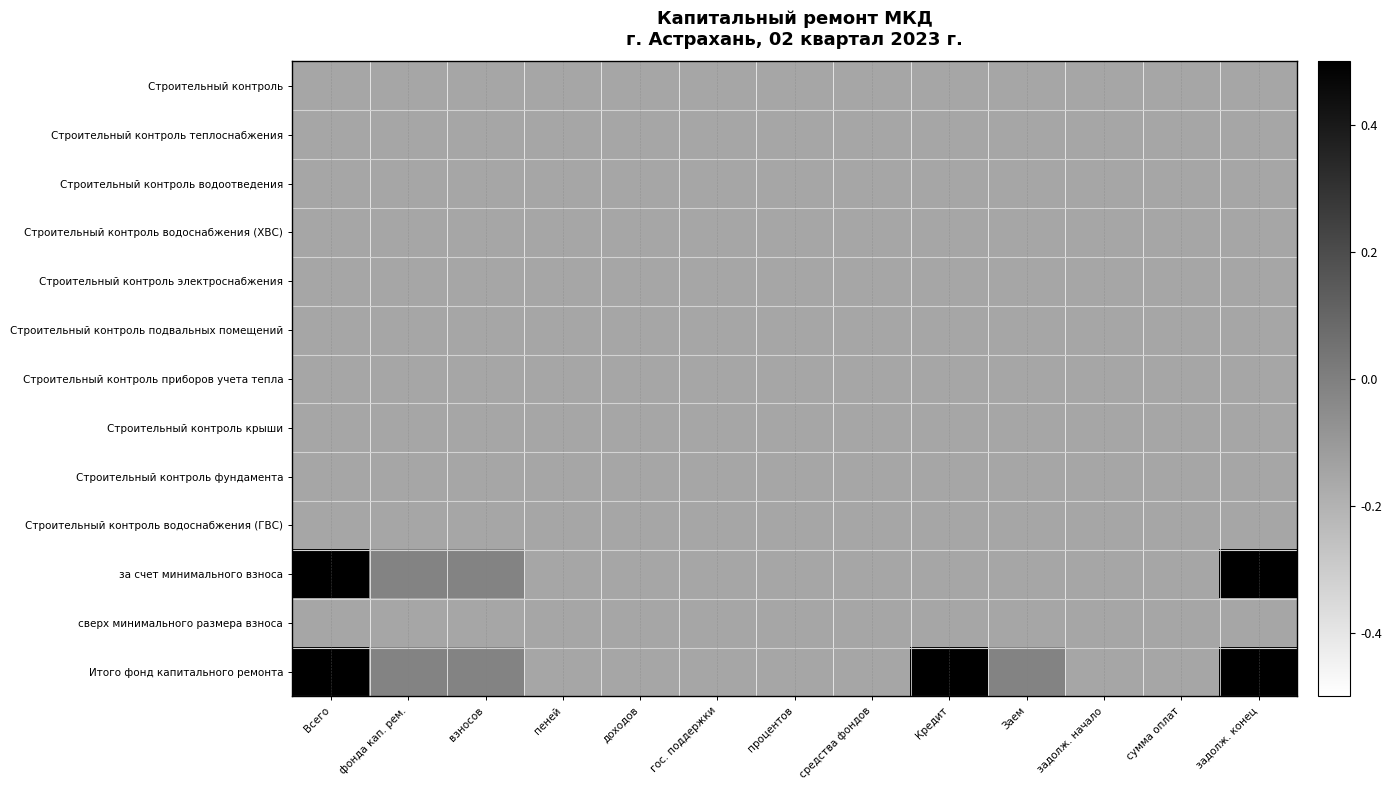

Reading left to right, extract all data points from this chart.

Строительный контроль: Всего=-0.1	фонда кап. рем.=-0.1	взносов=-0.1	пеней=-0.1	доходов=-0.1	гос. поддержки=-0.1	процентов=-0.1	средства фондов=-0.1	Кредит=-0.1	Заем=-0.1	задолж. начало=-0.1	сумма оплат=-0.1	задолж. конец=-0.1
Строительный контроль теплоснабжения: Всего=-0.1	фонда кап. рем.=-0.1	взносов=-0.1	пеней=-0.1	доходов=-0.1	гос. поддержки=-0.1	процентов=-0.1	средства фондов=-0.1	Кредит=-0.1	Заем=-0.1	задолж. начало=-0.1	сумма оплат=-0.1	задолж. конец=-0.1
Строительный контроль водоотведения: Всего=-0.1	фонда кап. рем.=-0.1	взносов=-0.1	пеней=-0.1	доходов=-0.1	гос. поддержки=-0.1	процентов=-0.1	средства фондов=-0.1	Кредит=-0.1	Заем=-0.1	задолж. начало=-0.1	сумма оплат=-0.1	задолж. конец=-0.1
Строительный контроль водоснабжения (ХВС): Всего=-0.1	фонда кап. рем.=-0.1	взносов=-0.1	пеней=-0.1	доходов=-0.1	гос. поддержки=-0.1	процентов=-0.1	средства фондов=-0.1	Кредит=-0.1	Заем=-0.1	задолж. начало=-0.1	сумма оплат=-0.1	задолж. конец=-0.1
Строительный контроль электроснабжения: Всего=-0.1	фонда кап. рем.=-0.1	взносов=-0.1	пеней=-0.1	доходов=-0.1	гос. поддержки=-0.1	процентов=-0.1	средства фондов=-0.1	Кредит=-0.1	Заем=-0.1	задолж. начало=-0.1	сумма оплат=-0.1	задолж. конец=-0.1
Строительный контроль подвальных помещений: Всего=-0.1	фонда кап. рем.=-0.1	взносов=-0.1	пеней=-0.1	доходов=-0.1	гос. поддержки=-0.1	процентов=-0.1	средства фондов=-0.1	Кредит=-0.1	Заем=-0.1	задолж. начало=-0.1	сумма оплат=-0.1	задолж. конец=-0.1
Строительный контроль приборов учета тепла: Всего=-0.1	фонда кап. рем.=-0.1	взносов=-0.1	пеней=-0.1	доходов=-0.1	гос. поддержки=-0.1	процентов=-0.1	средства фондов=-0.1	Кредит=-0.1	Заем=-0.1	задолж. начало=-0.1	сумма оплат=-0.1	задолж. конец=-0.1
Строительный контроль крыши: Всего=-0.1	фонда кап. рем.=-0.1	взносов=-0.1	пеней=-0.1	доходов=-0.1	гос. поддержки=-0.1	процентов=-0.1	средства фондов=-0.1	Кредит=-0.1	Заем=-0.1	задолж. начало=-0.1	сумма оплат=-0.1	задолж. конец=-0.1
Строительный контроль фундамента: Всего=-0.1	фонда кап. рем.=-0.1	взносов=-0.1	пеней=-0.1	доходов=-0.1	гос. поддержки=-0.1	процентов=-0.1	средства фондов=-0.1	Кредит=-0.1	Заем=-0.1	задолж. начало=-0.1	сумма оплат=-0.1	задолж. конец=-0.1
Строительный контроль водоснабжения (ГВС): Всего=-0.1	фонда кап. рем.=-0.1	взносов=-0.1	пеней=-0.1	доходов=-0.1	гос. поддержки=-0.1	процентов=-0.1	средства фондов=-0.1	Кредит=-0.1	Заем=-0.1	задолж. начало=-0.1	сумма оплат=-0.1	задолж. конец=-0.1
за счет минимального взноса: Всего=0.7	фонда кап. рем.=-0.0	взносов=-0.0	пеней=-0.1	доходов=-0.1	гос. поддержки=-0.1	процентов=-0.1	средства фондов=-0.1	Кредит=-0.1	Заем=-0.1	задолж. начало=-0.1	сумма оплат=-0.1	задолж. конец=0.8
сверх минимального размера взноса: Всего=-0.1	фонда кап. рем.=-0.1	взносов=-0.1	пеней=-0.1	доходов=-0.1	гос. поддержки=-0.1	процентов=-0.1	средства фондов=-0.1	Кредит=-0.1	Заем=-0.1	задолж. начало=-0.1	сумма оплат=-0.1	задолж. конец=-0.1
Итого фонд капитального ремонта: Всего=0.7	фонда кап. рем.=-0.0	взносов=-0.0	пеней=-0.1	доходов=-0.1	гос. поддержки=-0.1	процентов=-0.1	средства фондов=-0.1	Кредит=0.7	Заем=-0.0	задолж. начало=-0.1	сумма оплат=-0.1	задолж. конец=0.8